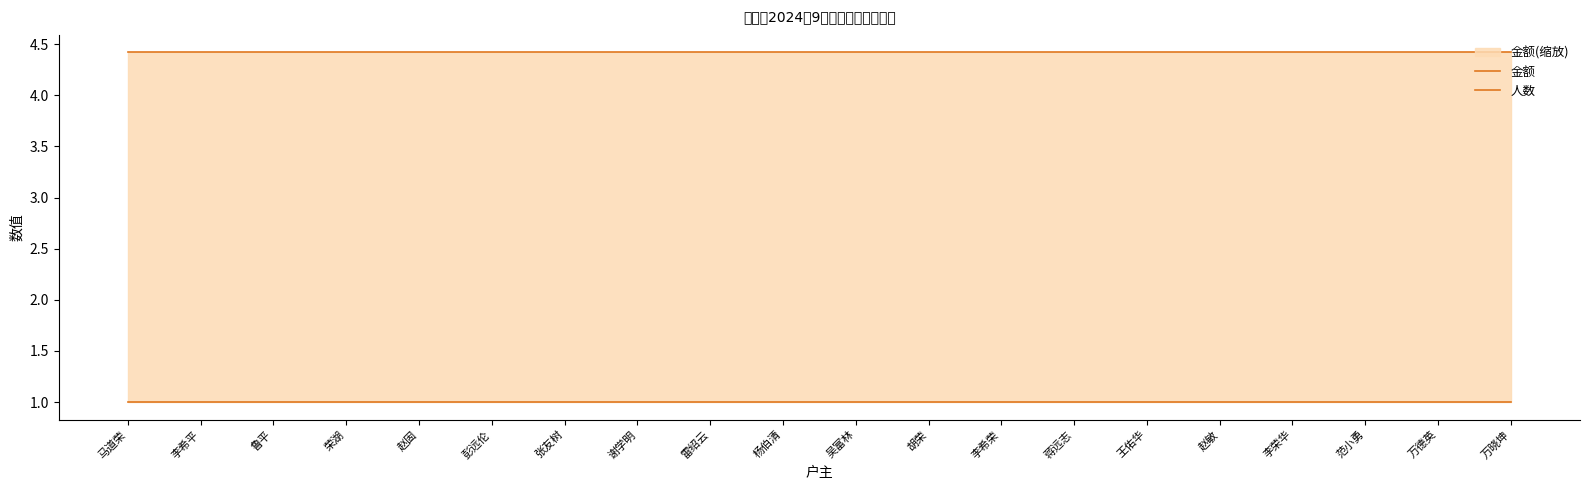

Is it true that 金额 equals 4.4 at 李希平?

True